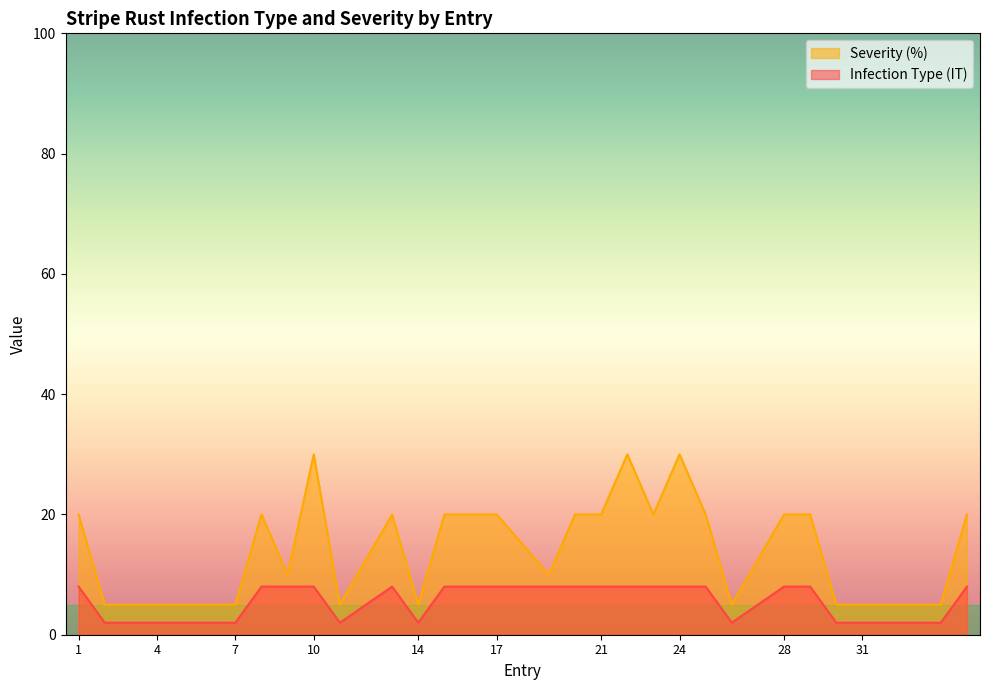

Between 19 and 2, which is larger?

19